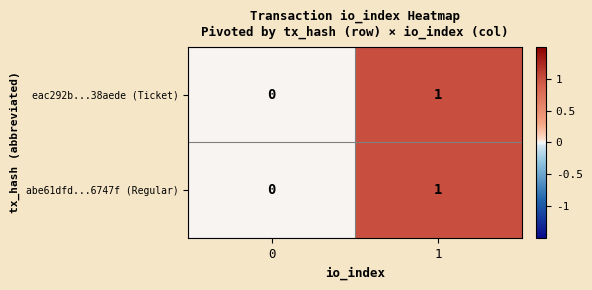

True or false: abe61dfd...6747f (Regular) has a value of 1 at 0.

False